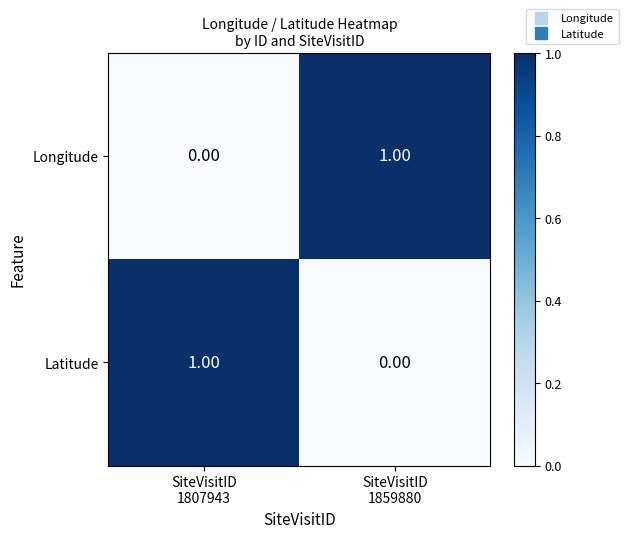

How many distinct data groups are displayed?

2